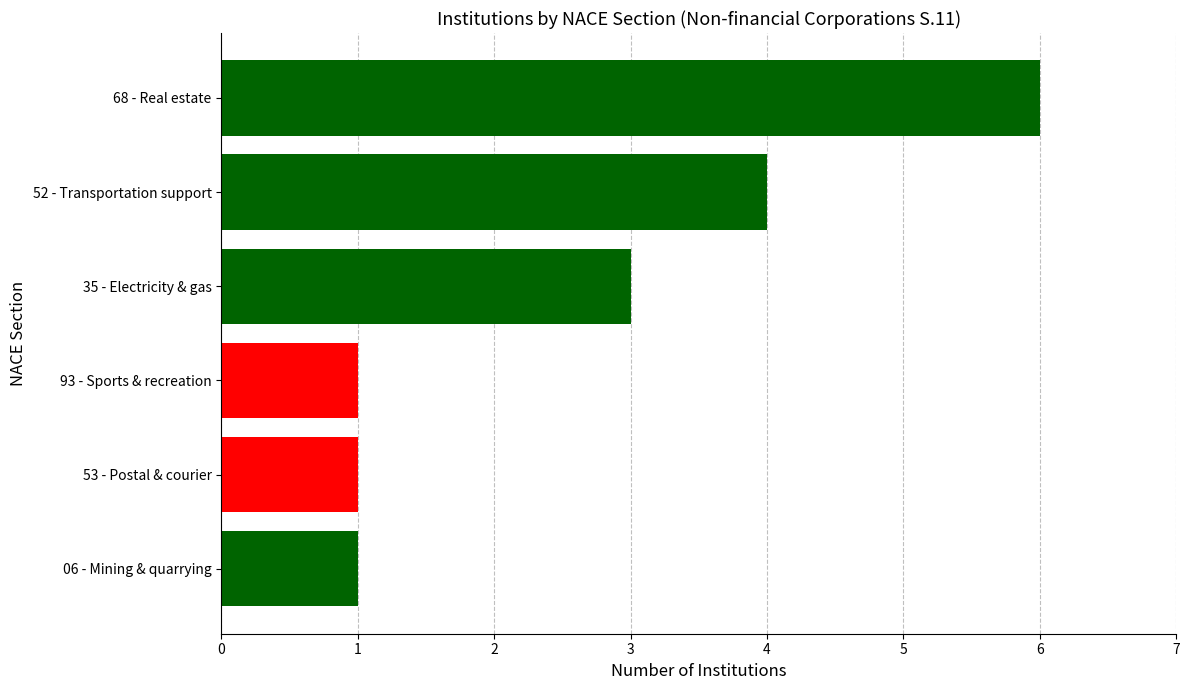

Reading top to bottom, transcribe all the data shown in this chart.

68 - Real estate=6	52 - Transportation support=4	35 - Electricity & gas=3	93 - Sports & recreation=1	53 - Postal & courier=1	06 - Mining & quarrying=1